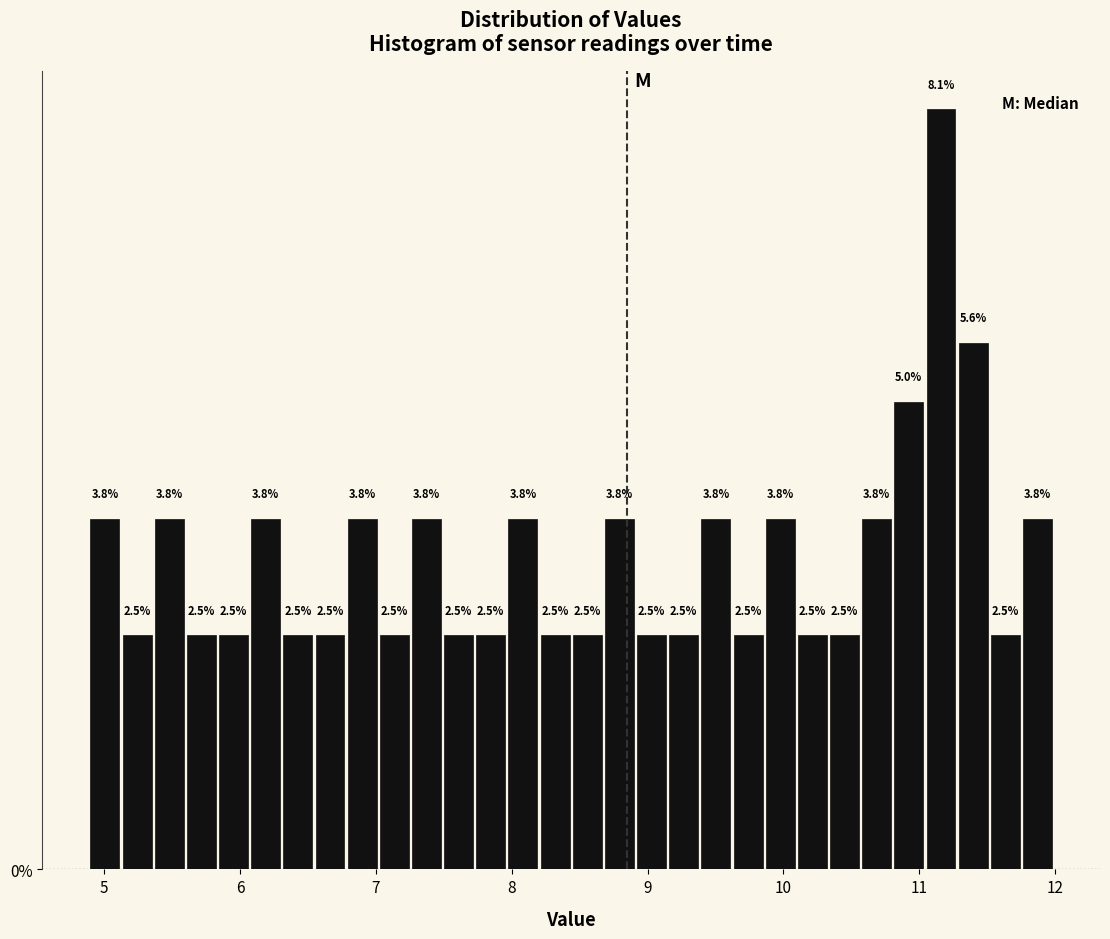

Around what value on the x-axis is the tallest bar? Give the approximate position of its centre, as read against the axis.

11.2